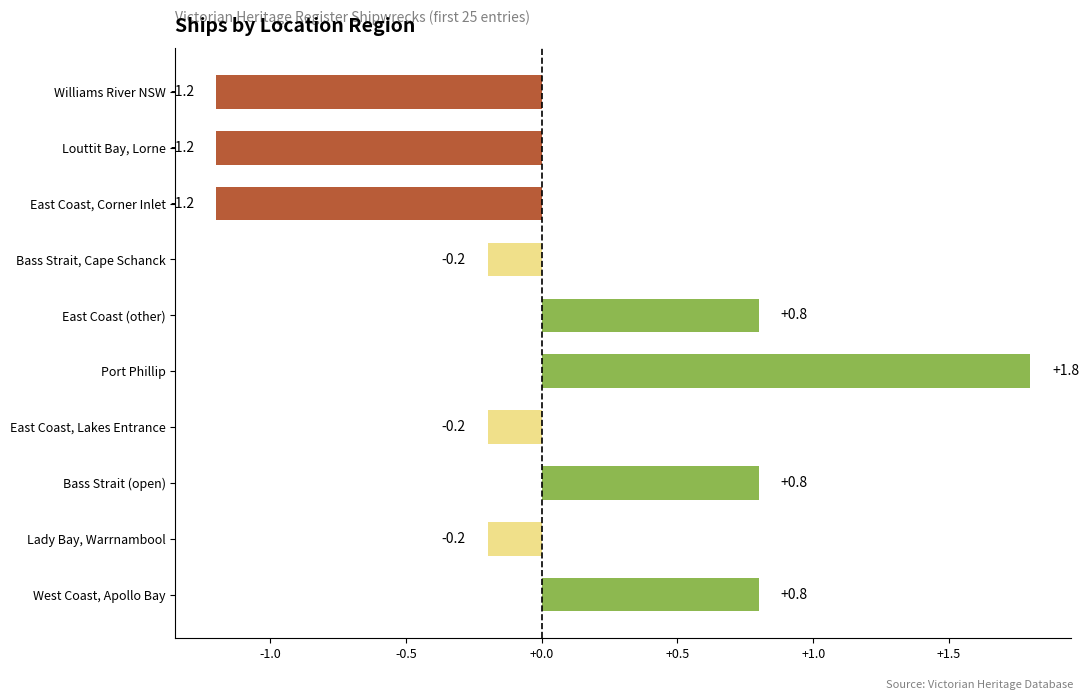

The value at Lady Bay, Warrnambool is -0.2. True or false?

True